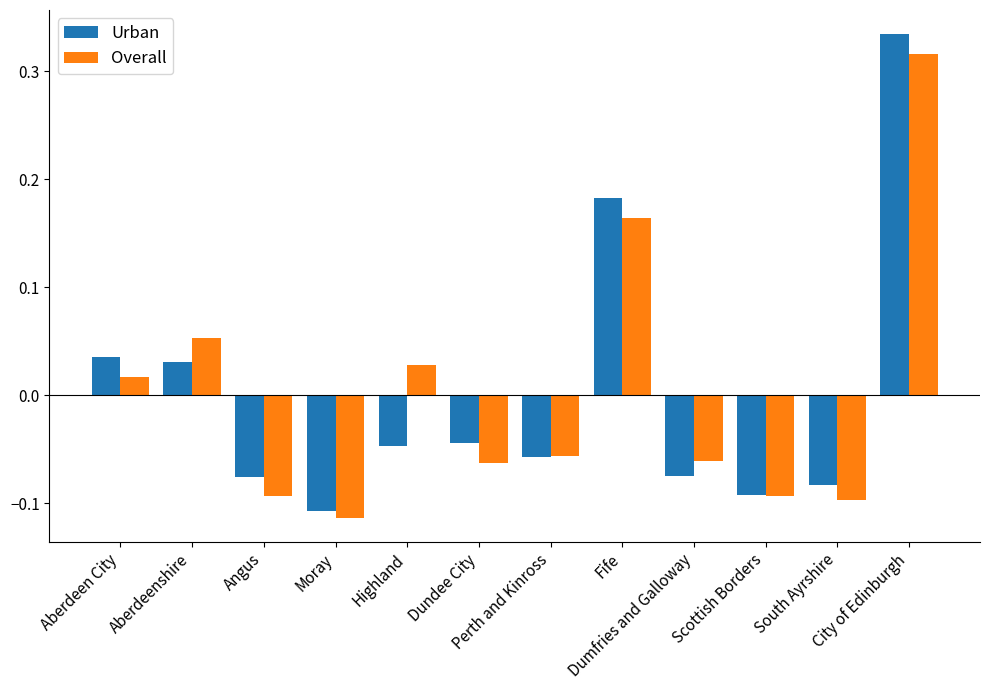

What is the difference between the maximum and minimum values in the Overall series?

0.4